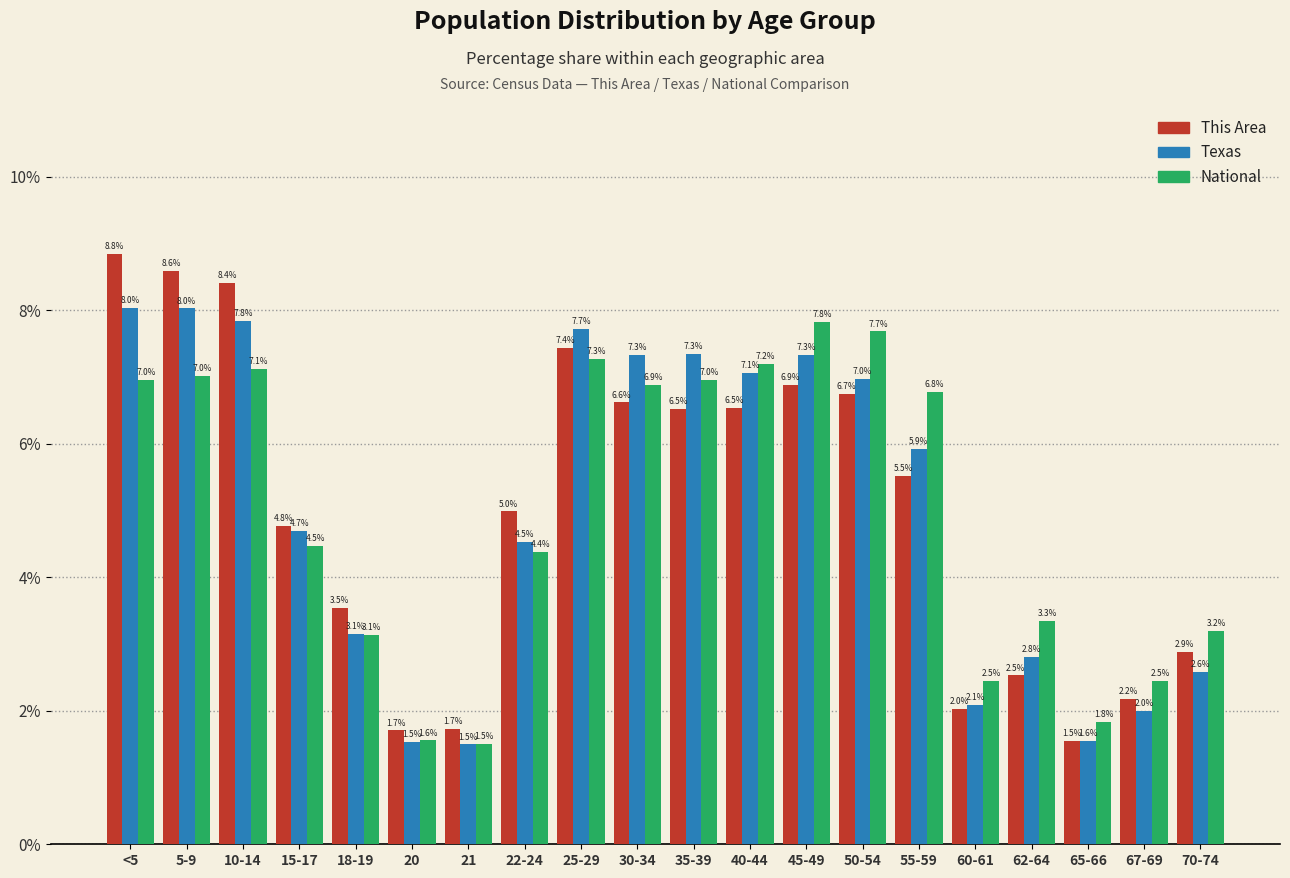

Reading left to right, list all the values displayed in this chart.

This Area: 8.8	8.6	8.4	4.8	3.5	1.7	1.7	5.0	7.4	6.6	6.5	6.5	6.9	6.7	5.5	2.0	2.5	1.5	2.2	2.9
Texas: 8.0	8.0	7.8	4.7	3.1	1.5	1.5	4.5	7.7	7.3	7.3	7.1	7.3	7.0	5.9	2.1	2.8	1.6	2.0	2.6
National: 7.0	7.0	7.1	4.5	3.1	1.6	1.5	4.4	7.3	6.9	7.0	7.2	7.8	7.7	6.8	2.5	3.3	1.8	2.5	3.2